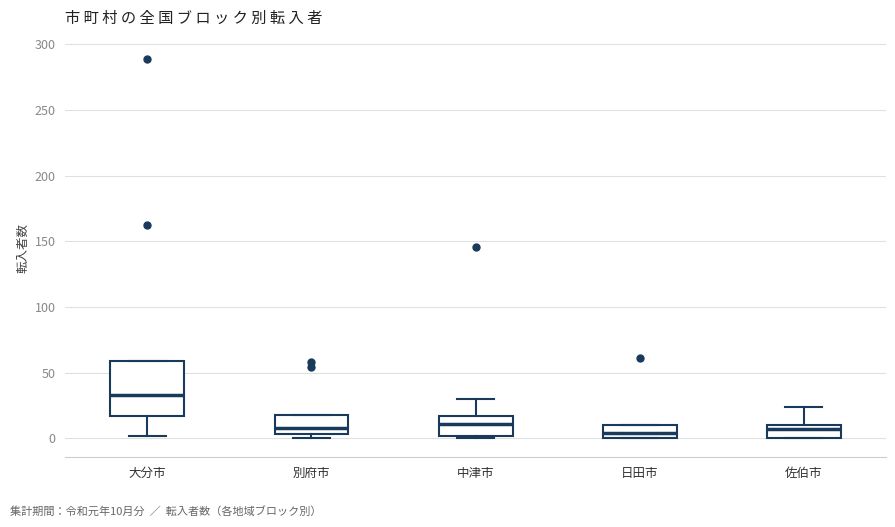

Where does the median line of the box for 大分市 sit on the y-axis? The values are not printed on the chart, so give them approximately, as read against the axis.

35